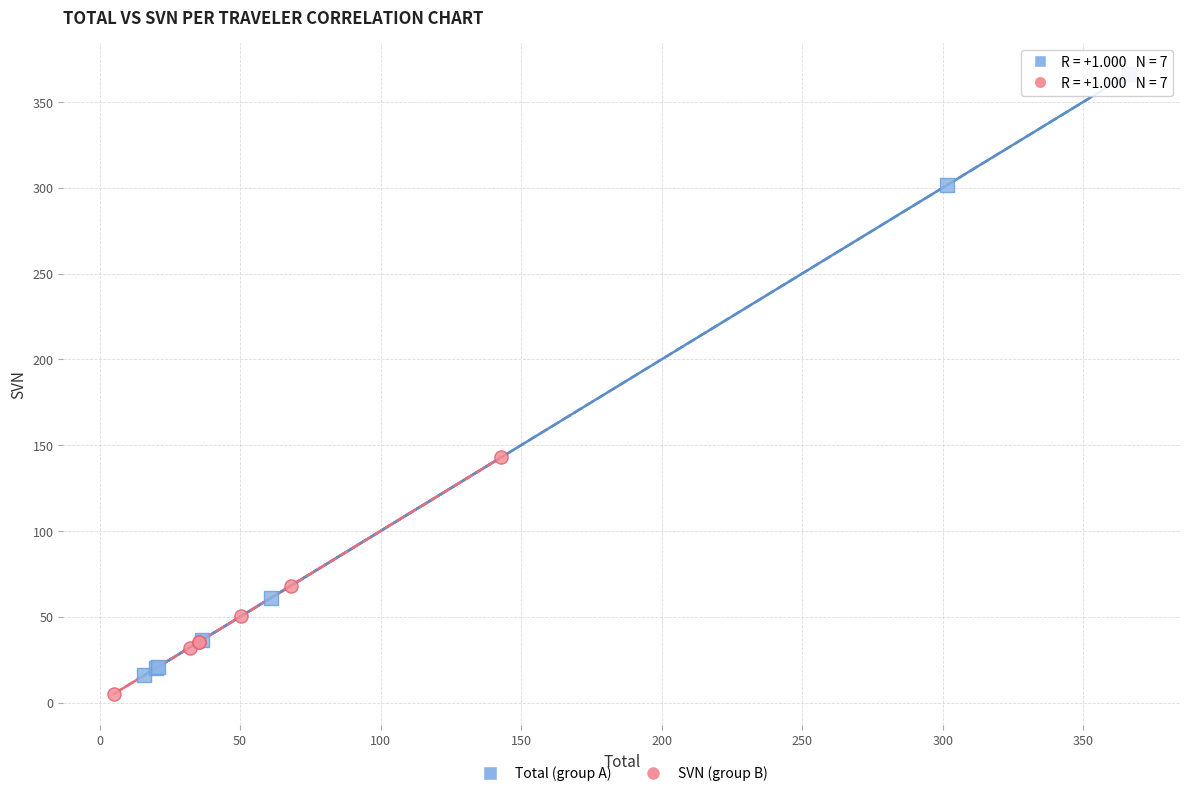

Which series has the largest Y range (max minus min)?

Total (group A)